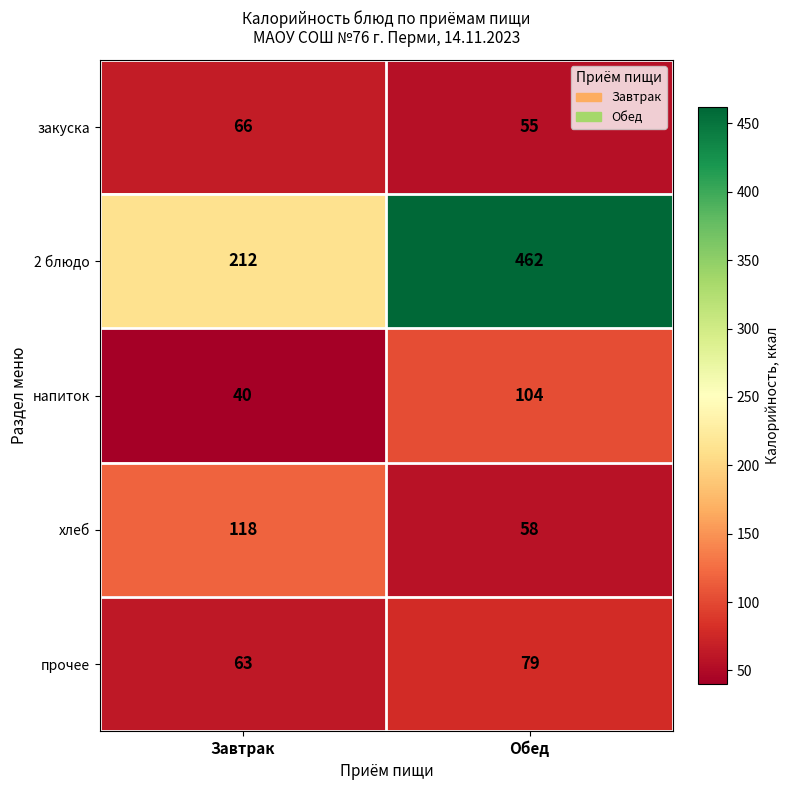

What is the difference between the прочее values at Завтрак and Обед?

16